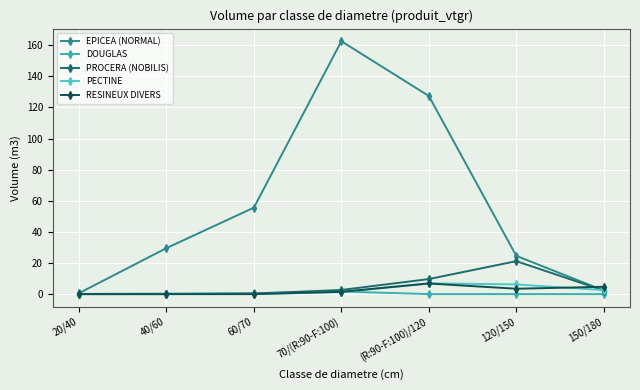

Between 70/(R:90-F:100) and 150/180, which series saw the biggest shift?

EPICEA (NORMAL)